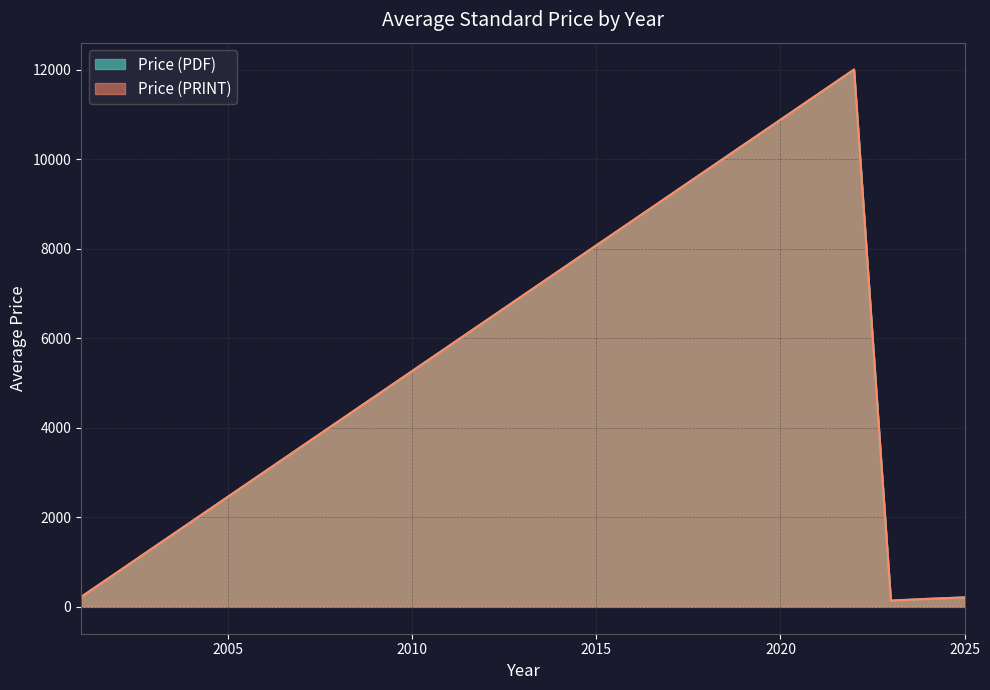

Which has a higher value, 2023 or 2023?

2023